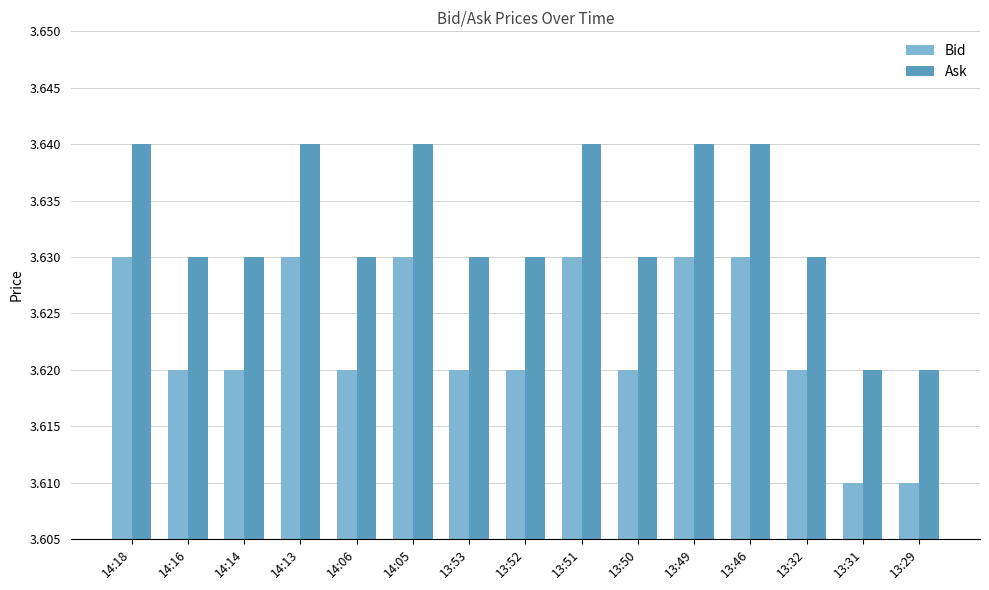

Count the Ask values in the range 3 to 4.

15